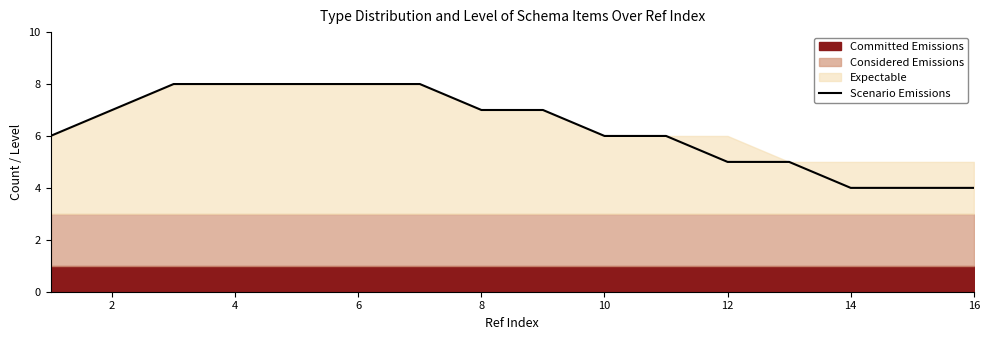

How many lines are shown in the chart?

1